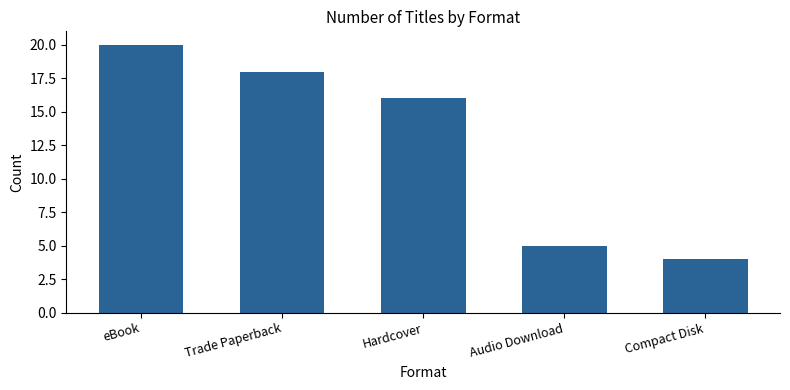

What is the value of the 1st bar from the left?

20